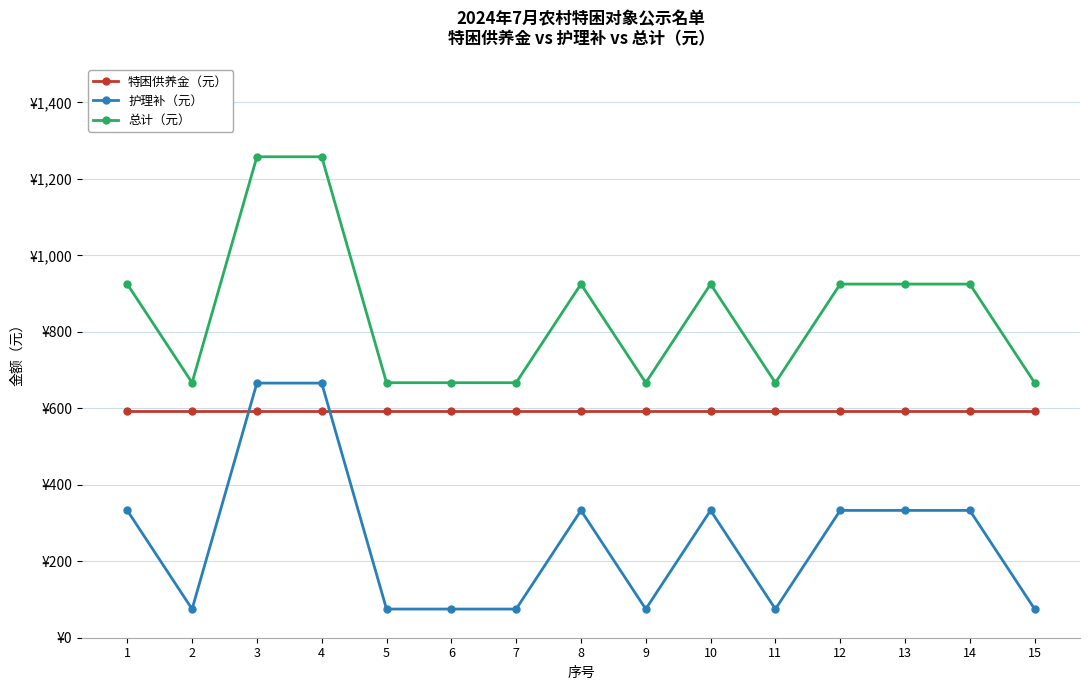

True or false: 总计（元） has more than 2 interior local peaks.

False